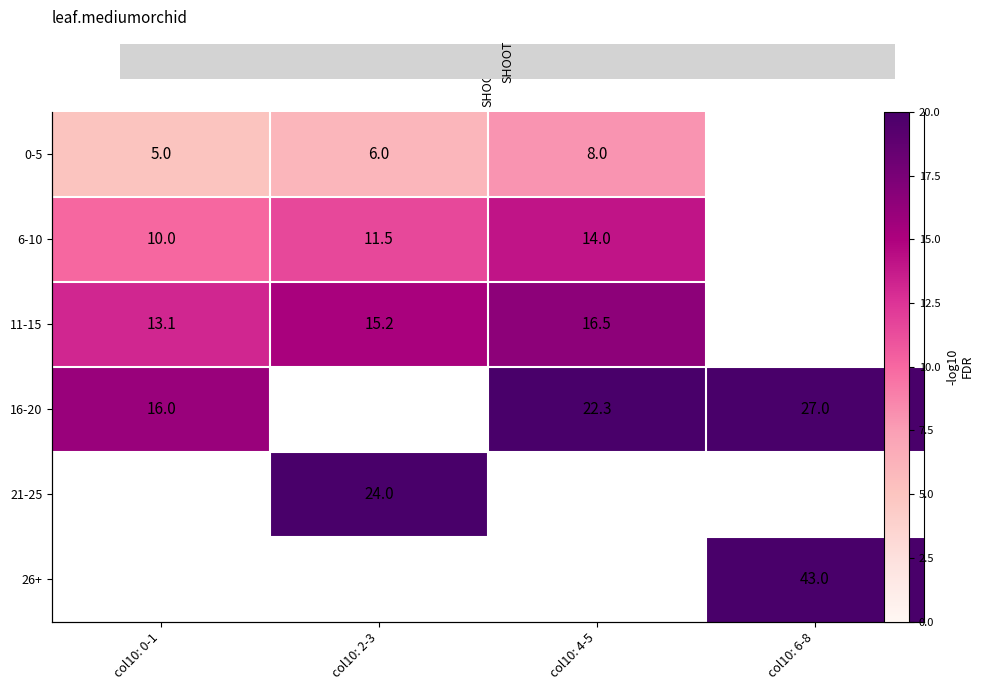

Read the 16-20 value at col10: 4-5.

22.3